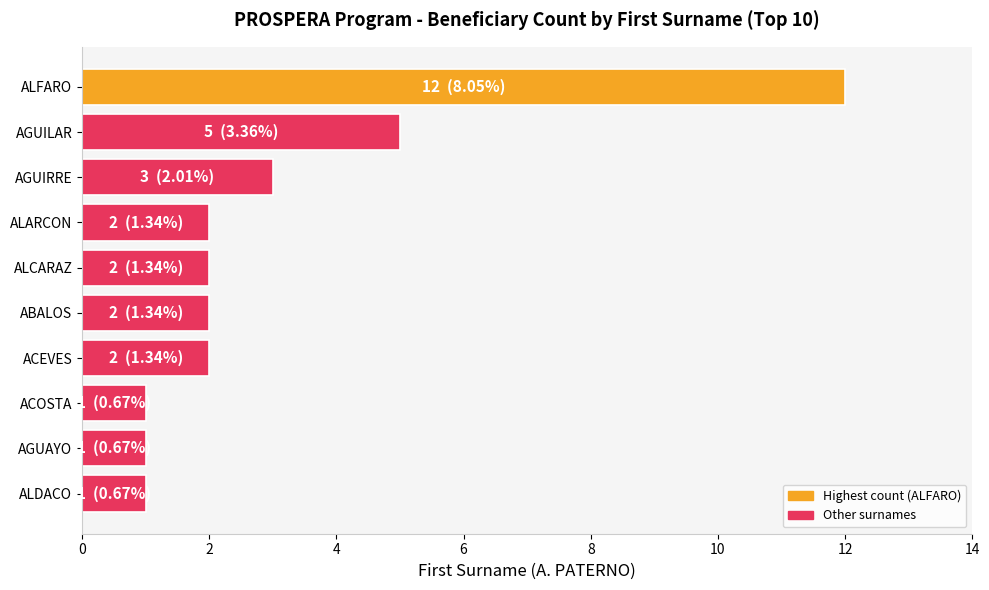

Reading bottom to top, transcribe all the data shown in this chart.

1	1	1	2	2	2	2	3	5	12